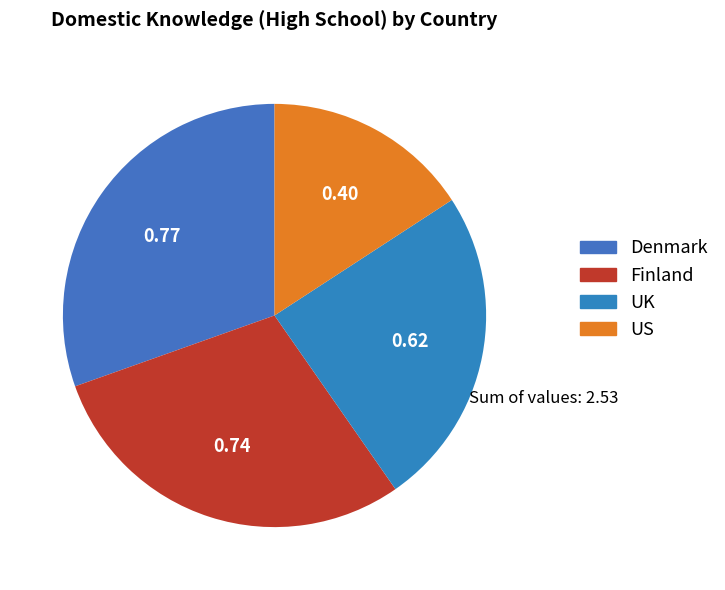

Does Denmark represent more than half of the total?

No